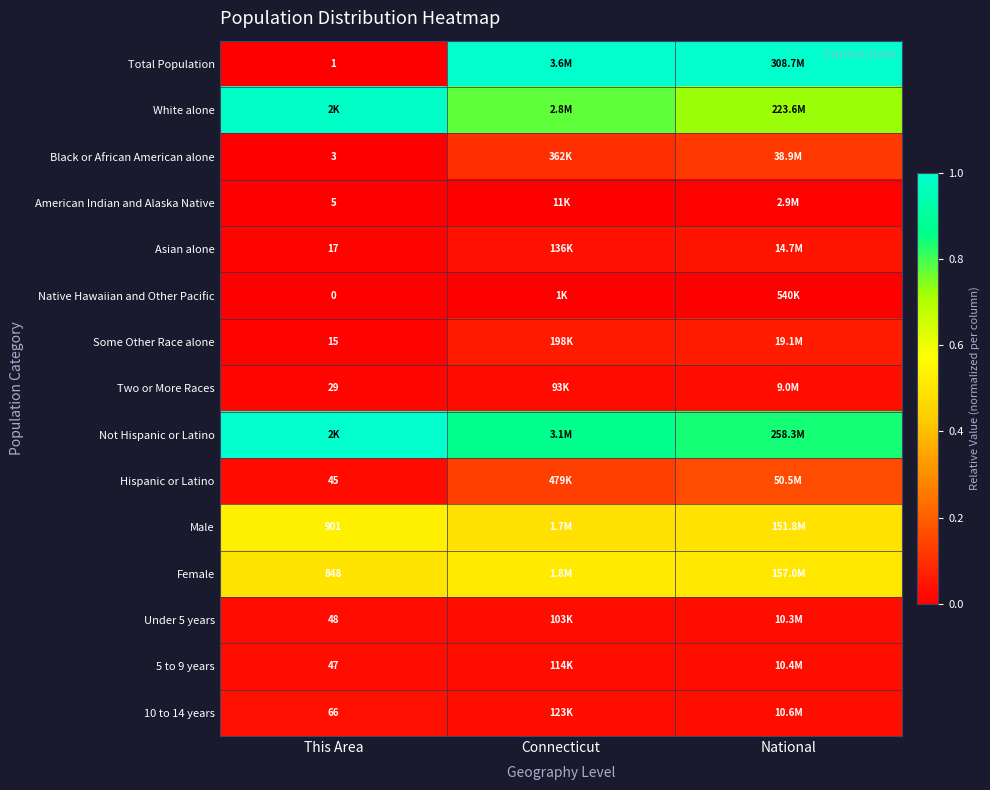

What is the difference between the highest and lowest values at National?

1.0